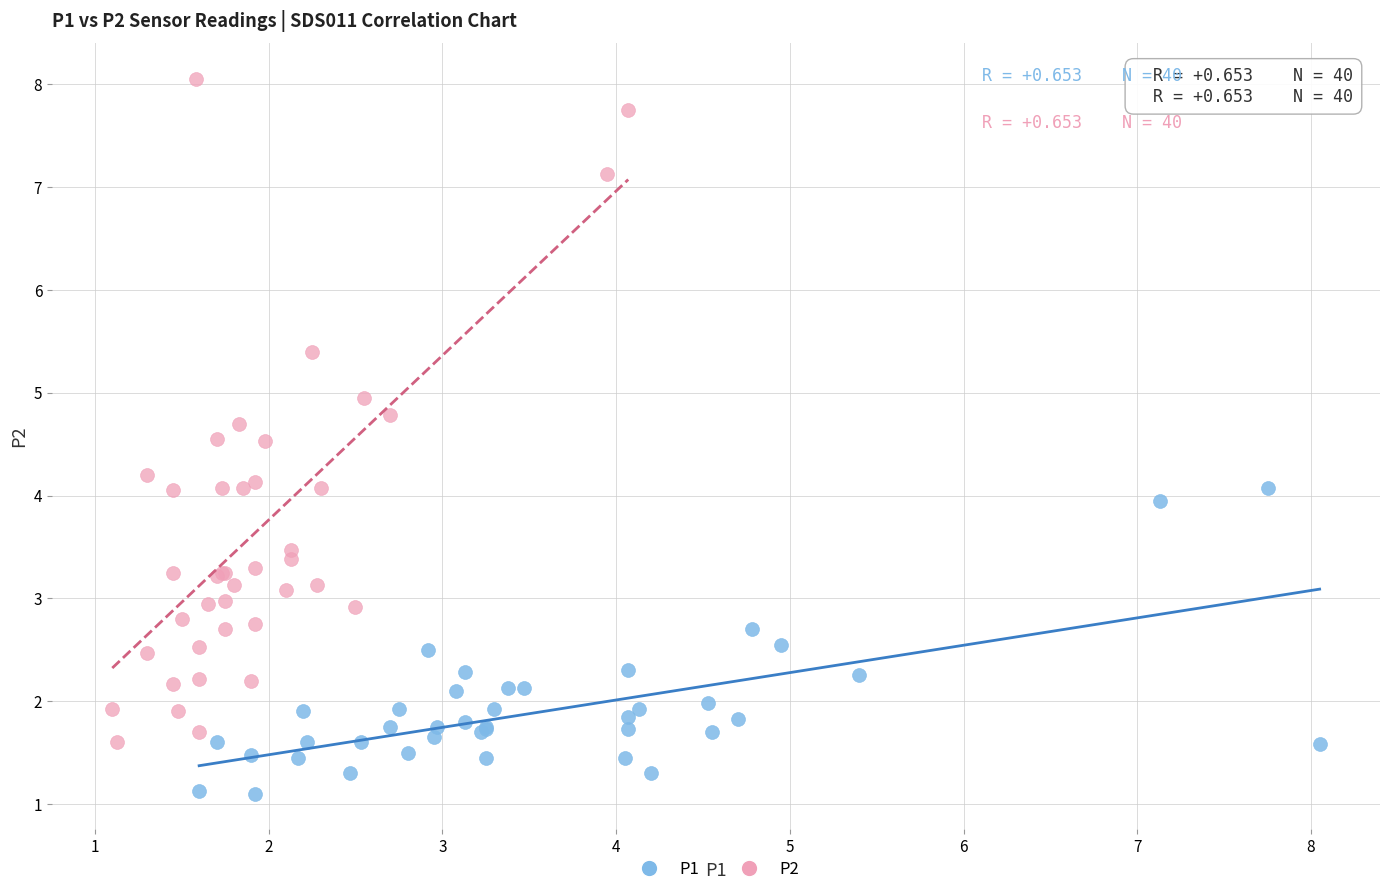

Which series contains the highest Y value?

P2